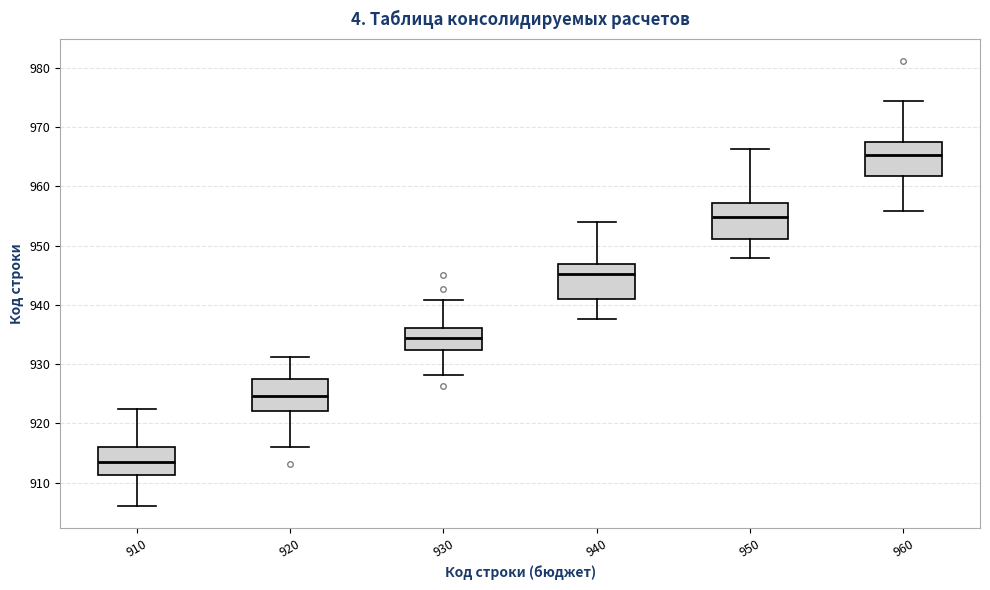

Where is the upper edge of the box at x = 910 on the y-axis? The values are not printed on the chart, so give them approximately, as read against the axis.

916